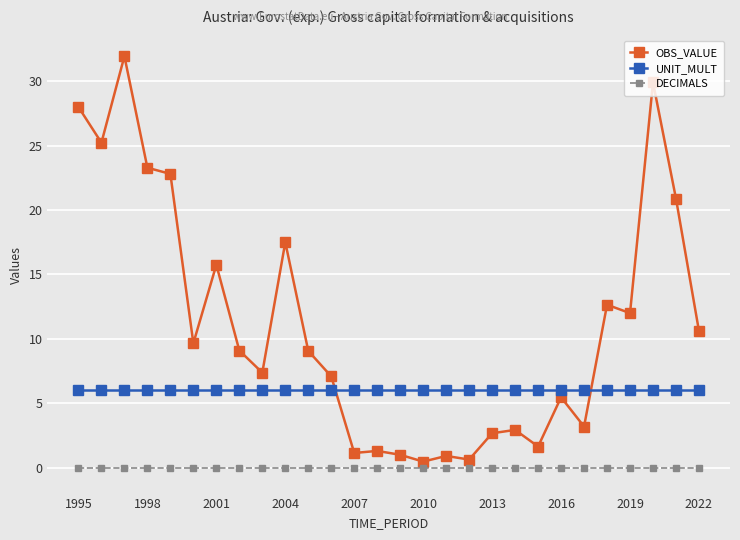

What is the value of the OBS_VALUE point at the 17th from the left?

0.9